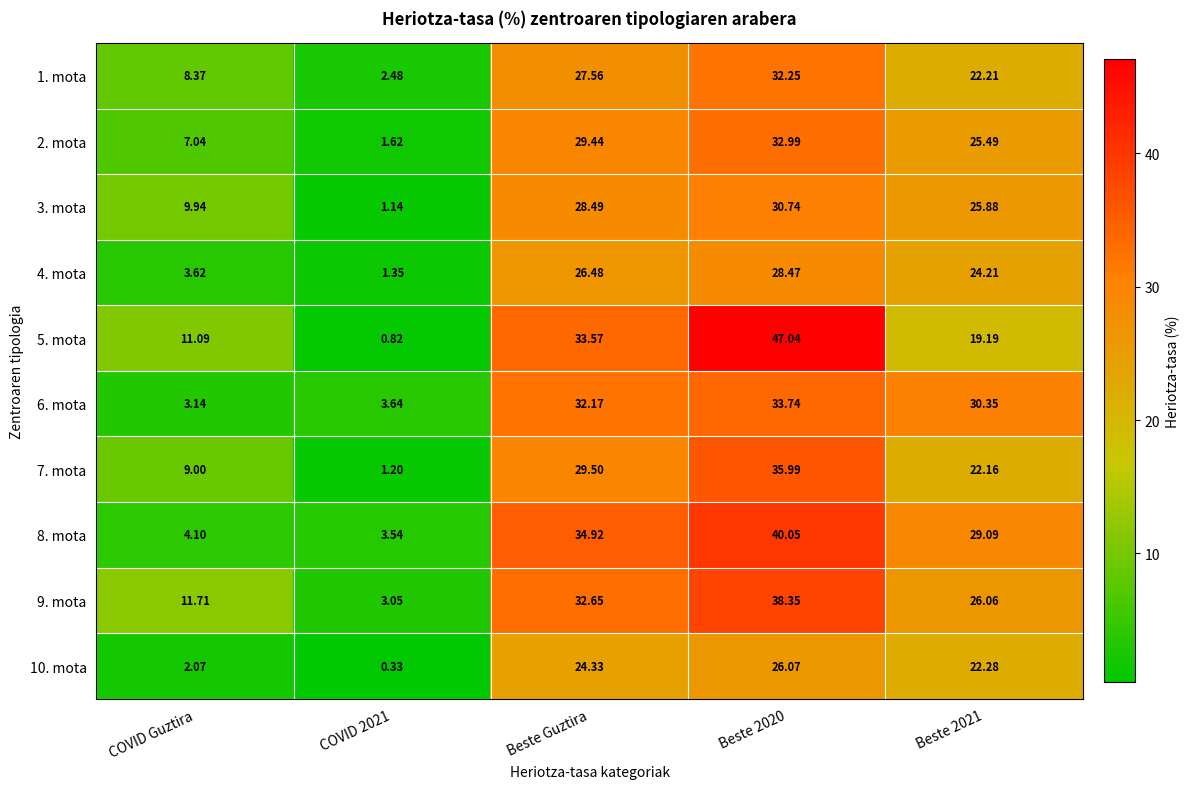

Is the value of 10. mota at COVID Guztira greater than the value of 4. mota at Beste 2021?

No